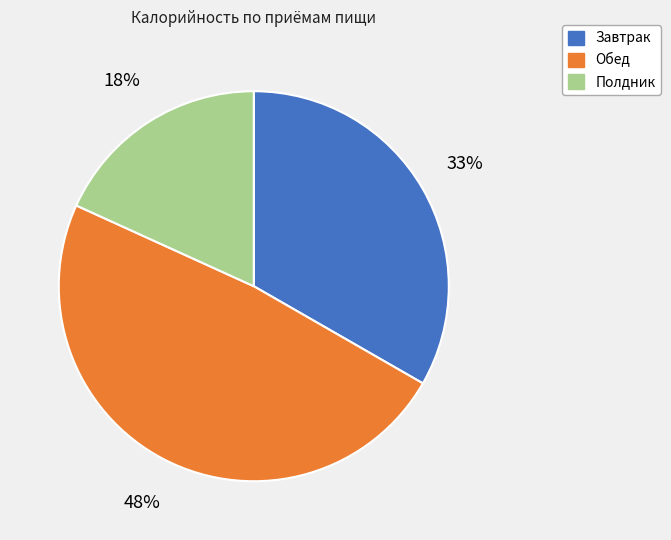

Count the number of slices in the pie.

3